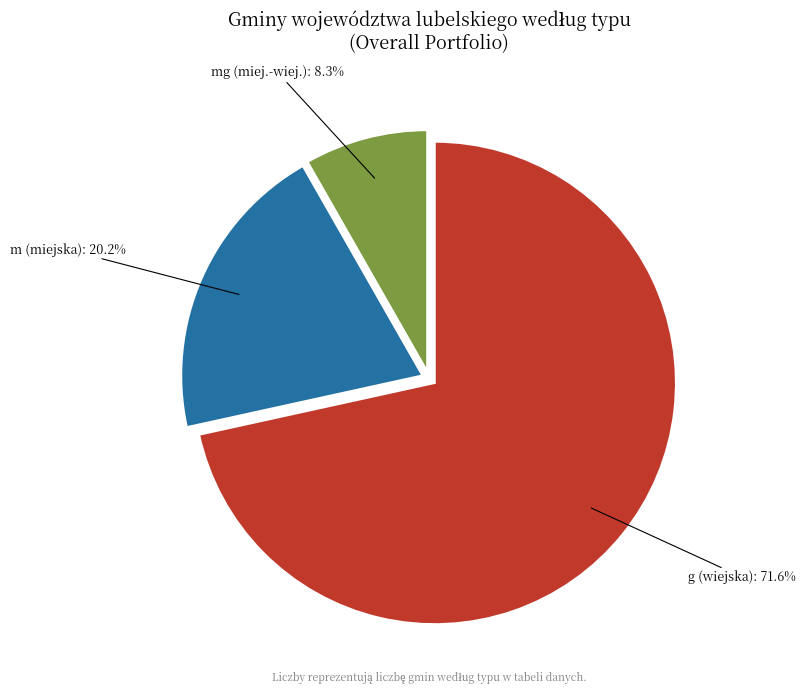

True or false: mg accounts for 8% of the total.

True